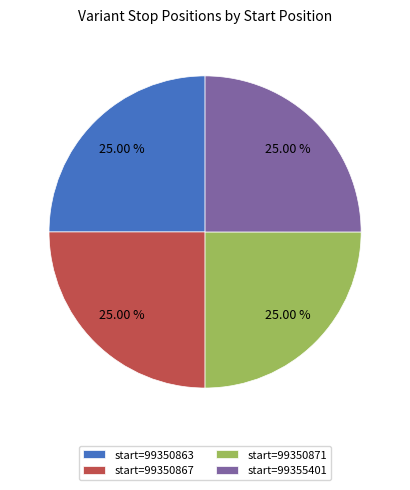

Is there any slice that represents more than half of the pie?

No